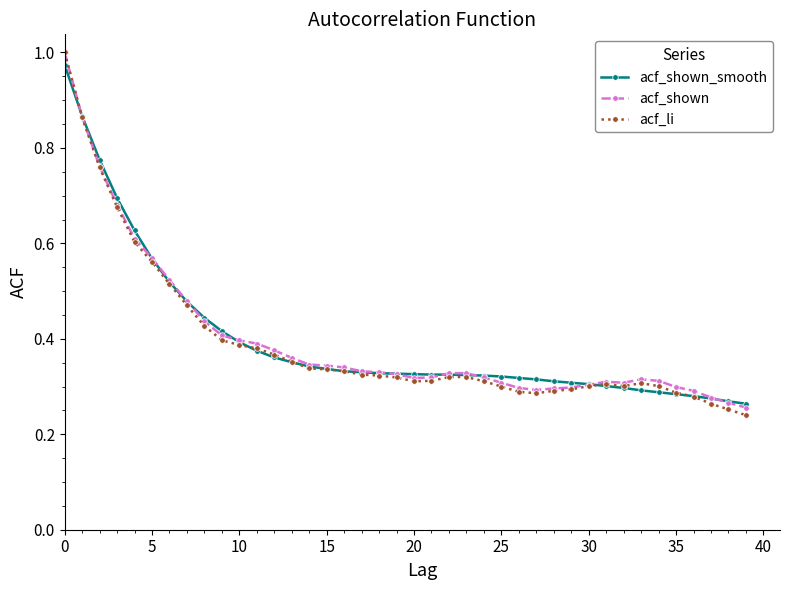

How many categories are shown in the chart?

40